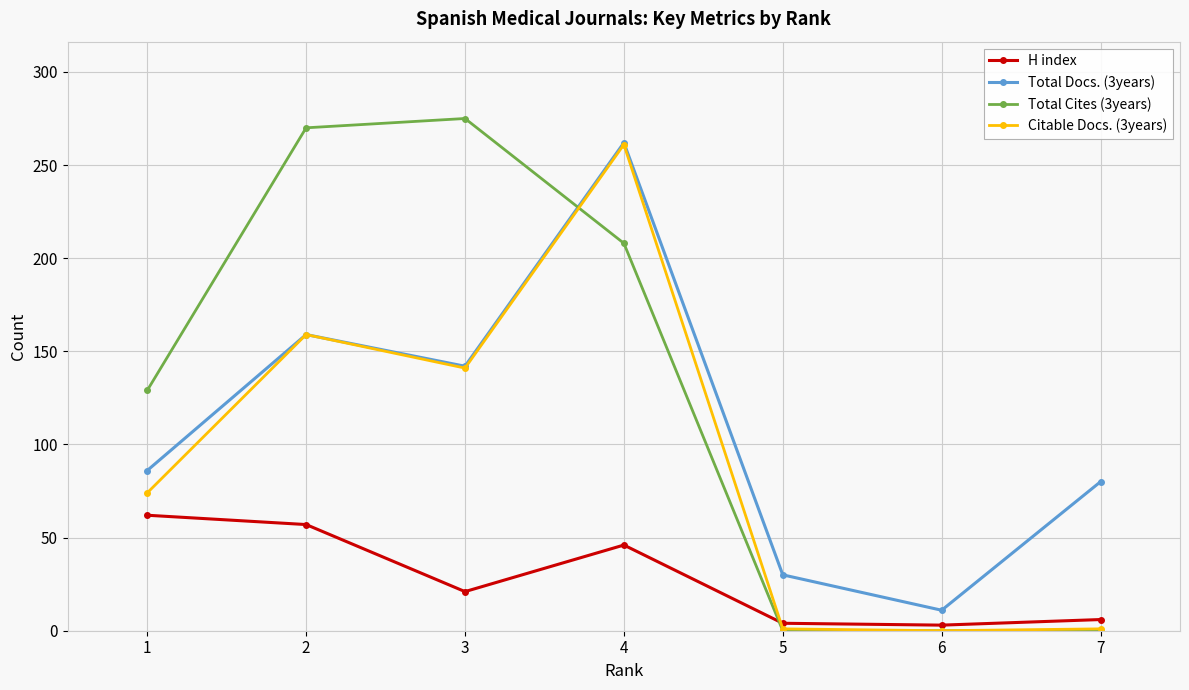

True or false: Total Docs. (3years) and H index intersect in this chart.

False